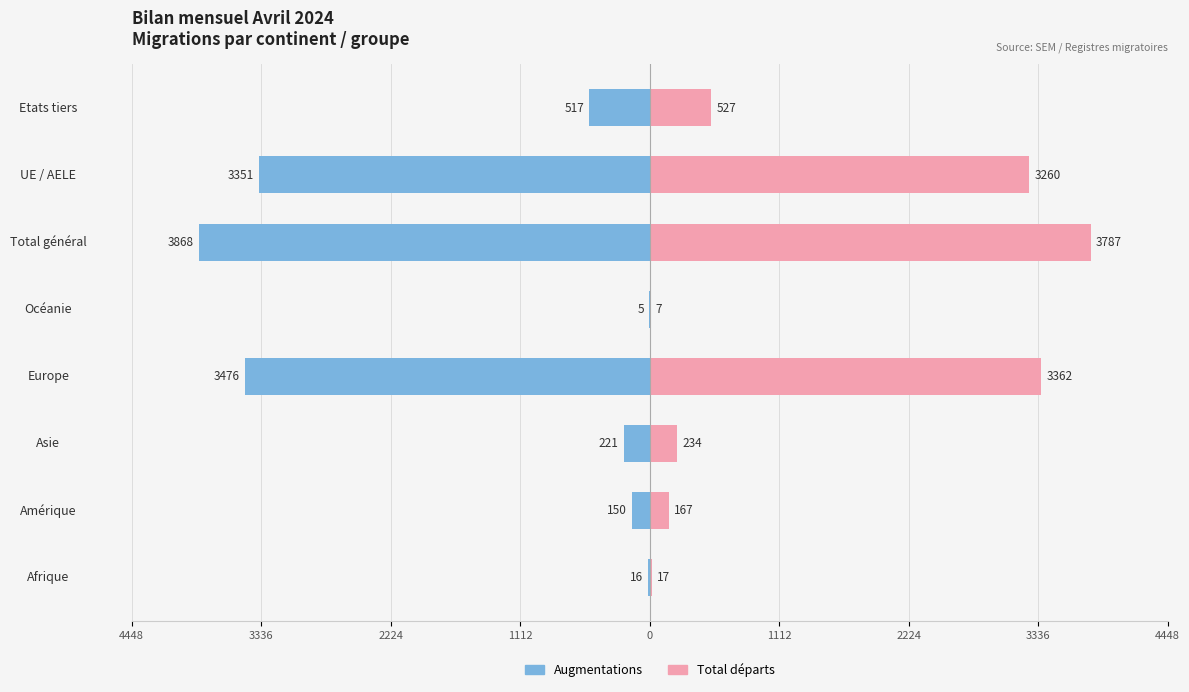

How many bars are there in each group?

2